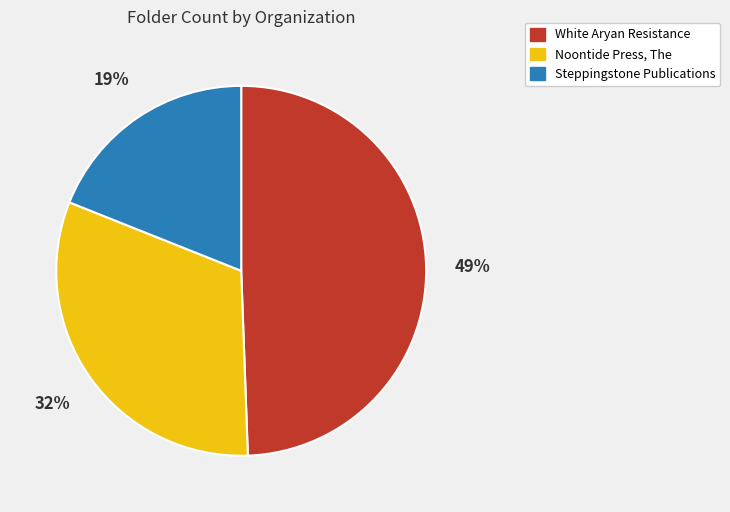

Which has a higher value, White Aryan Resistance or Noontide Press, The?

White Aryan Resistance